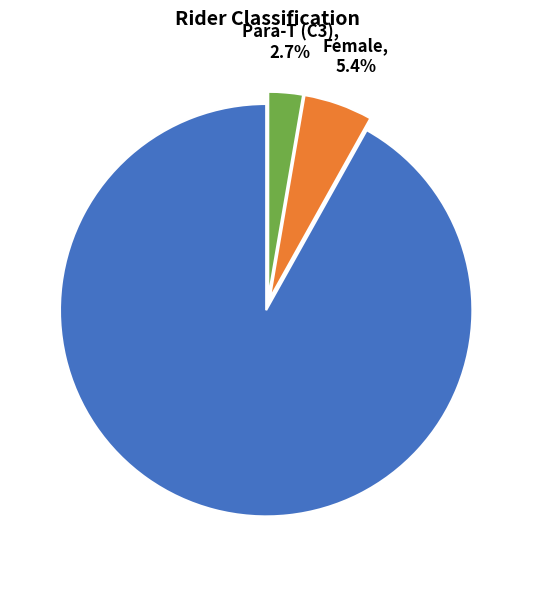

What is the ratio of the value at Para-T (C3) to the value at Female?

0.5